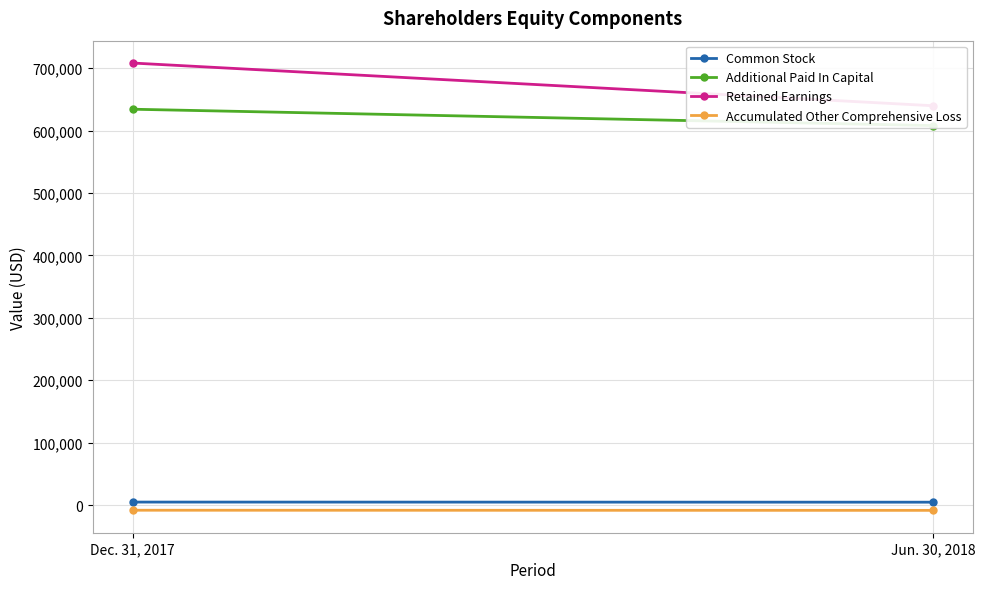

Rank the series by their maximum value, from lowest to highest.

Accumulated Other Comprehensive Loss, Common Stock, Additional Paid In Capital, Retained Earnings